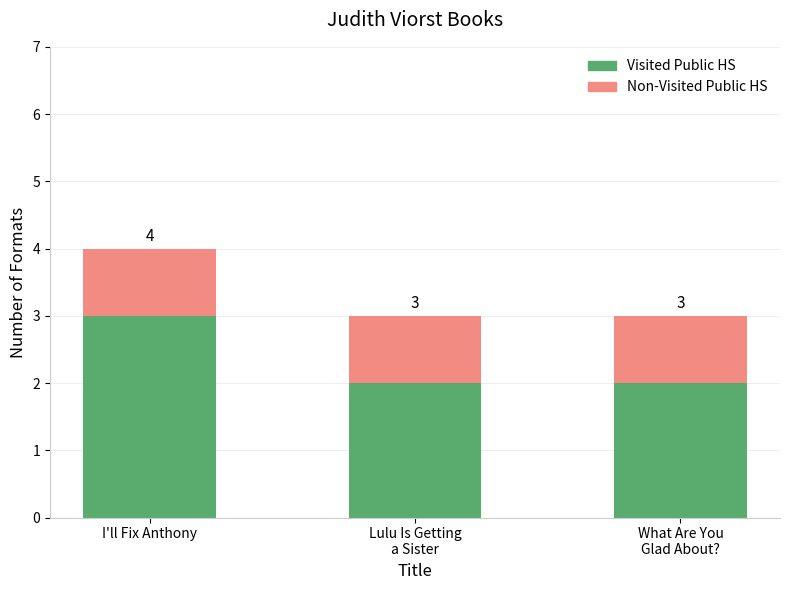

Reading right to left, what are the values for Visited Public HS?

2	2	3